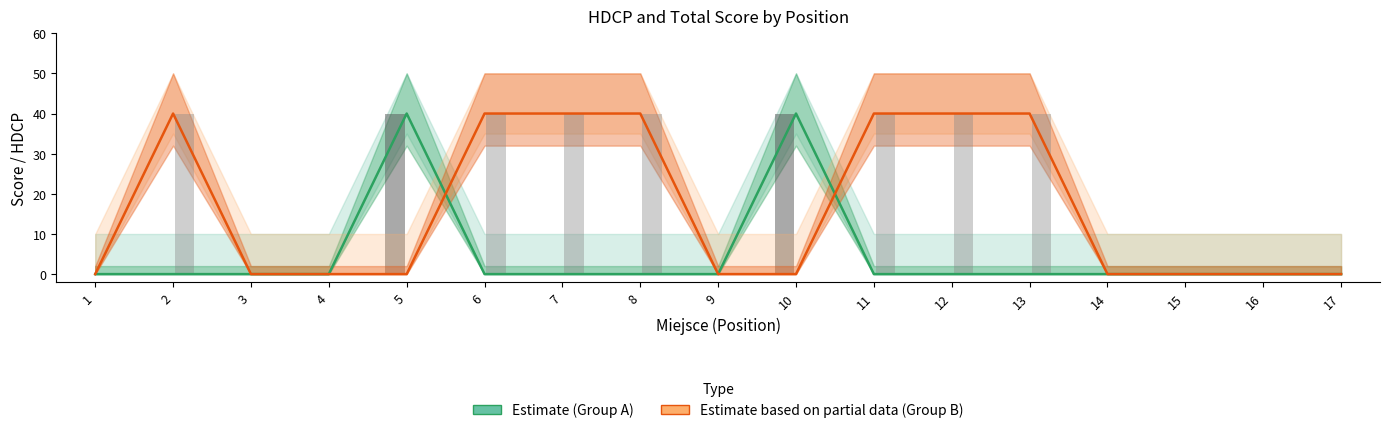

Which series has the largest total across all categories?

Estimate based on partial data (Group B)